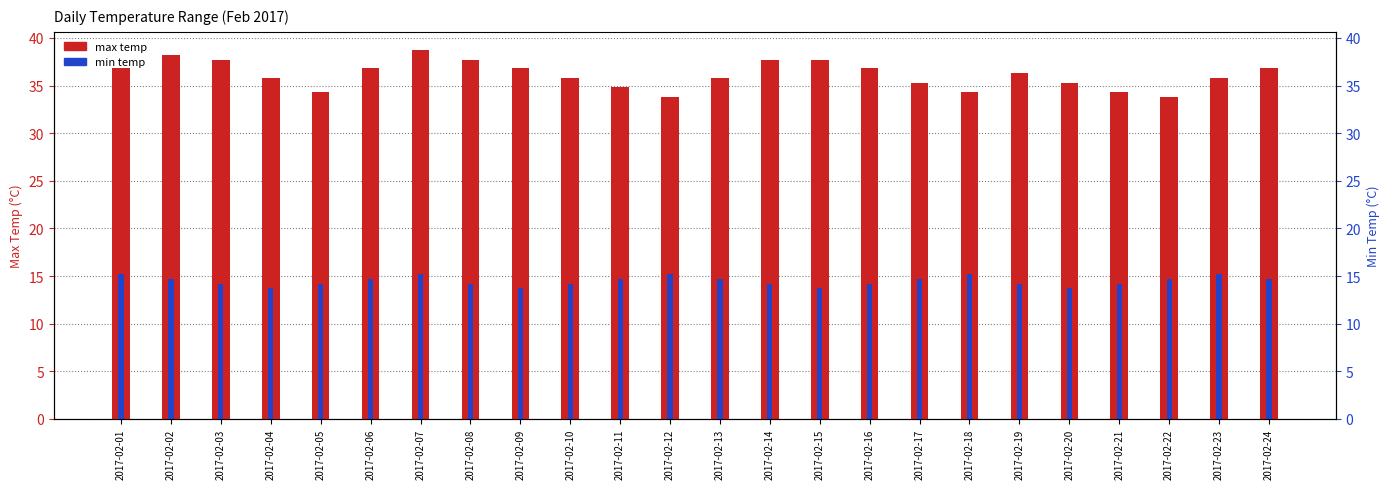

List the series in order of their overall mean, highest first.

max temp, min temp